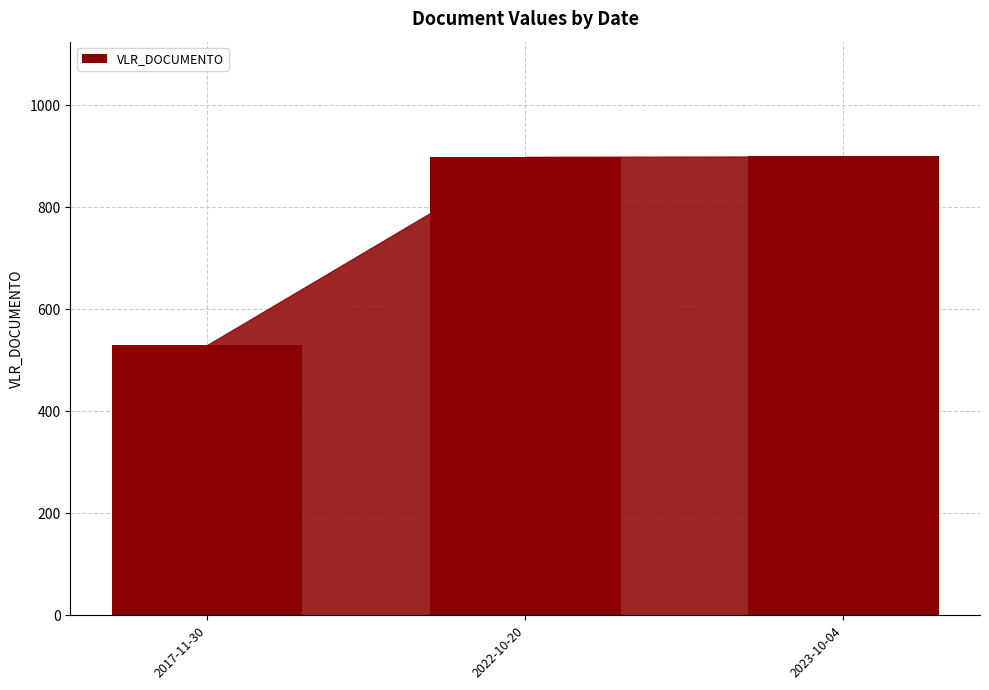

How many data points does each series have?

3